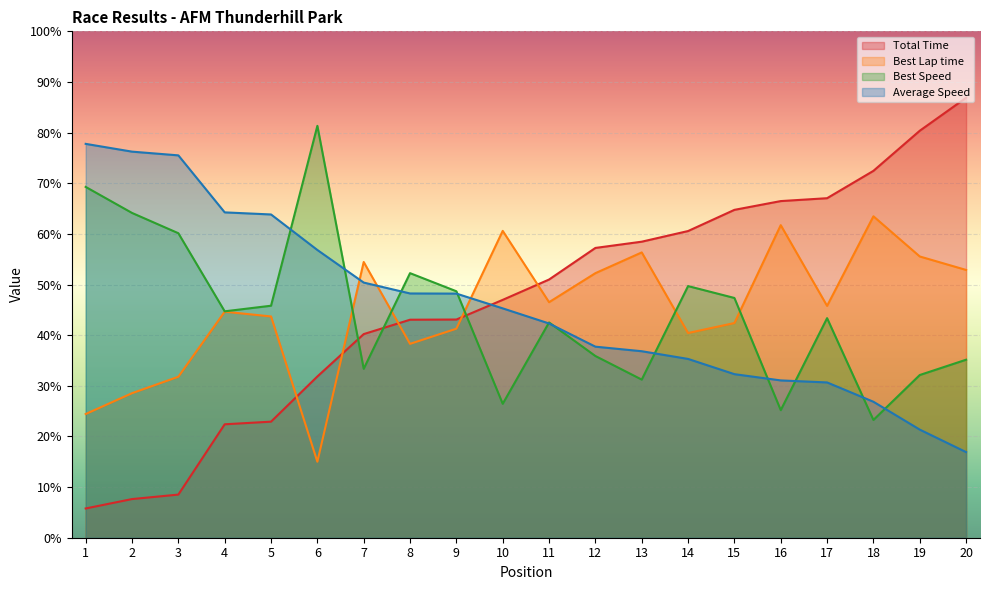

The Best Speed series shows 81.3 at 6. True or false?

True